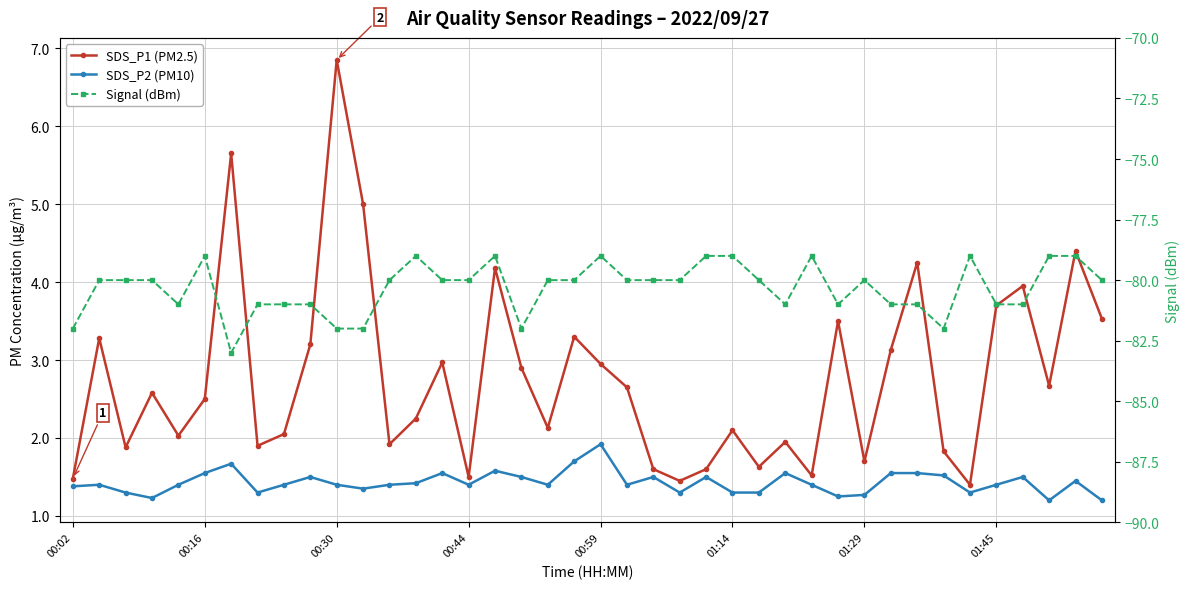

Is the value of Signal (dBm) at 12 greater than the value of SDS_P2 (PM10) at 35?

No